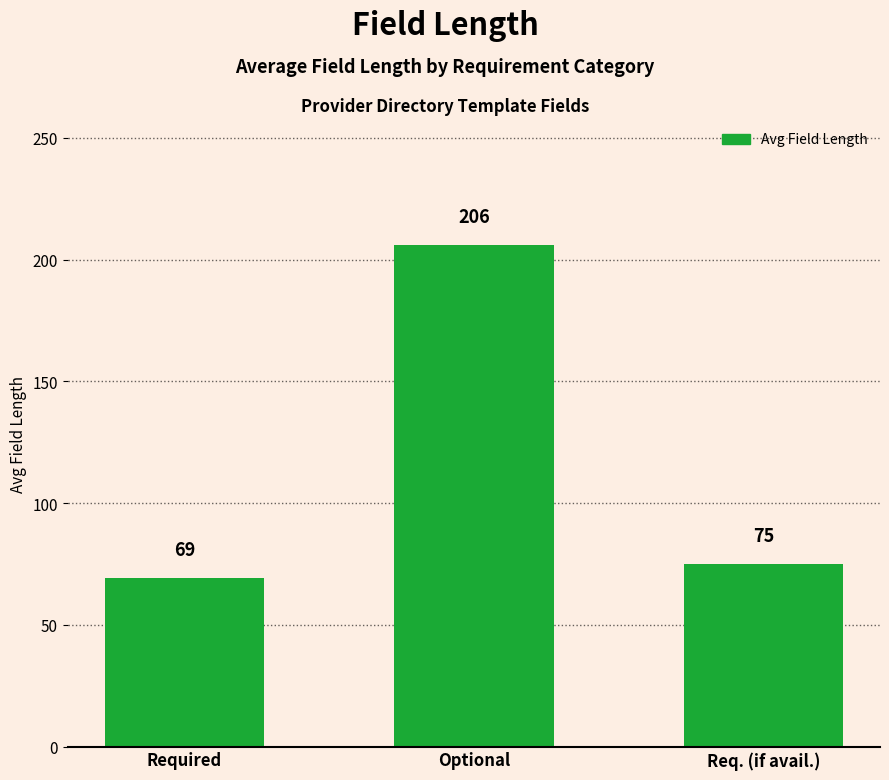

What is the difference between the second highest and minimum values?

5.9